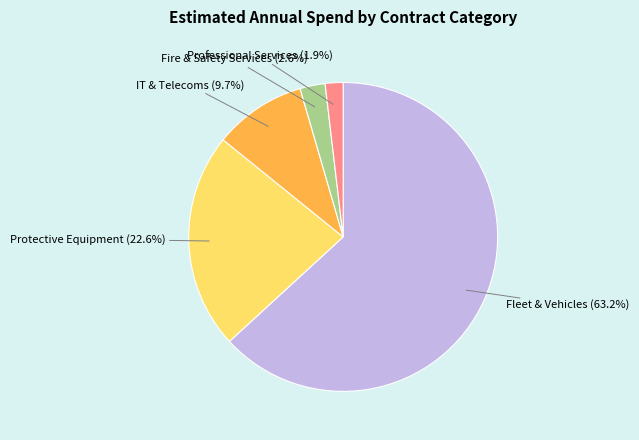

Does any single category account for the majority?

Yes